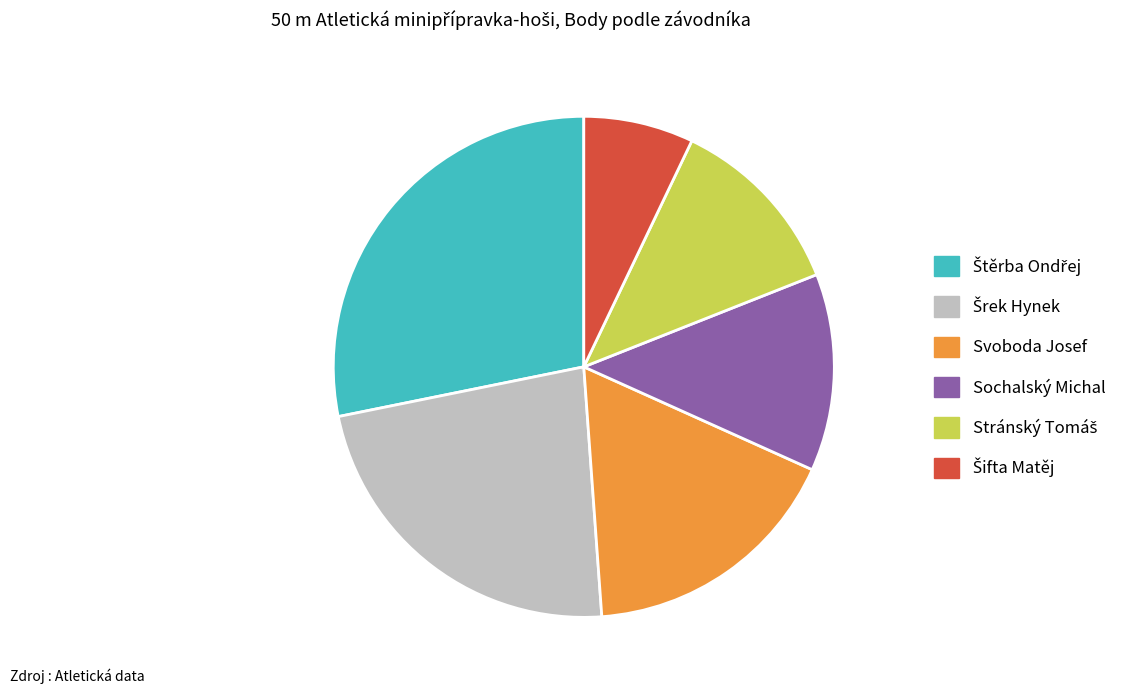

Is there any slice that represents more than half of the pie?

No